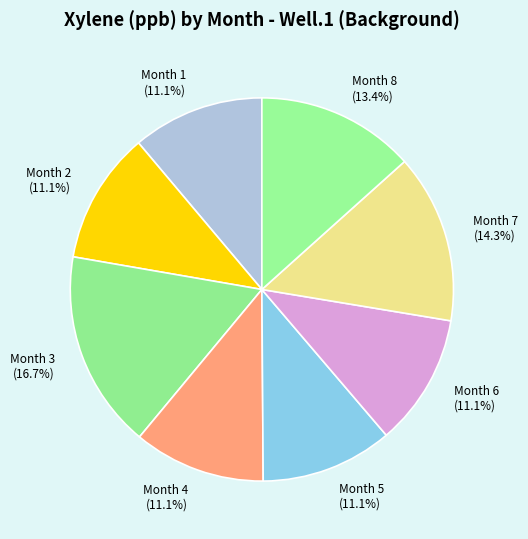

What percentage is the Month 5 slice, to the nearest percent?

11%